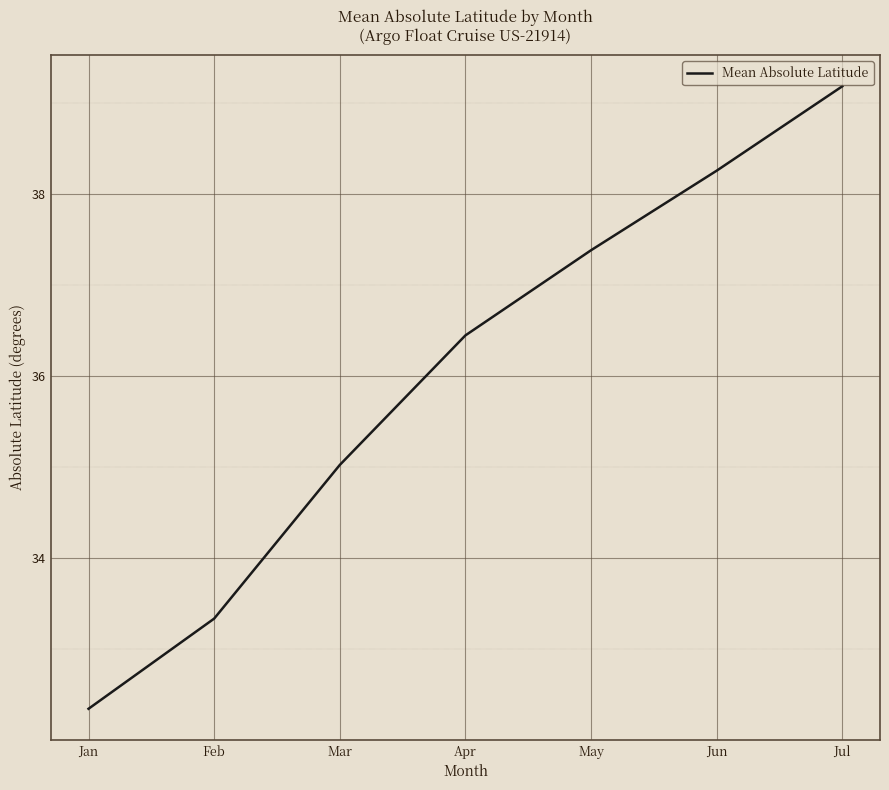

At which label is the value closest to 35?

Mar